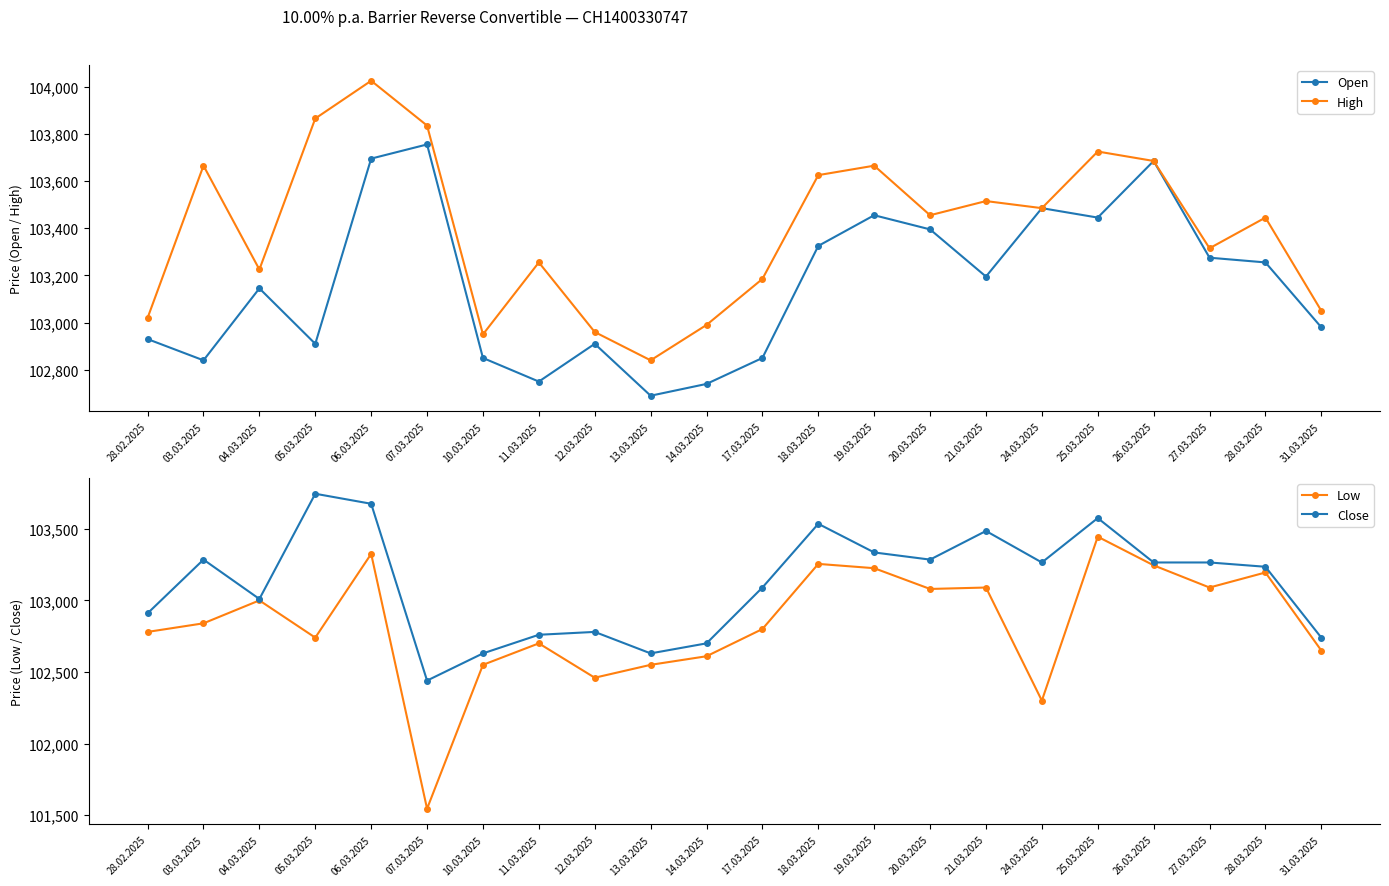

What is the value of the Low point at the 6th from the left?

101545